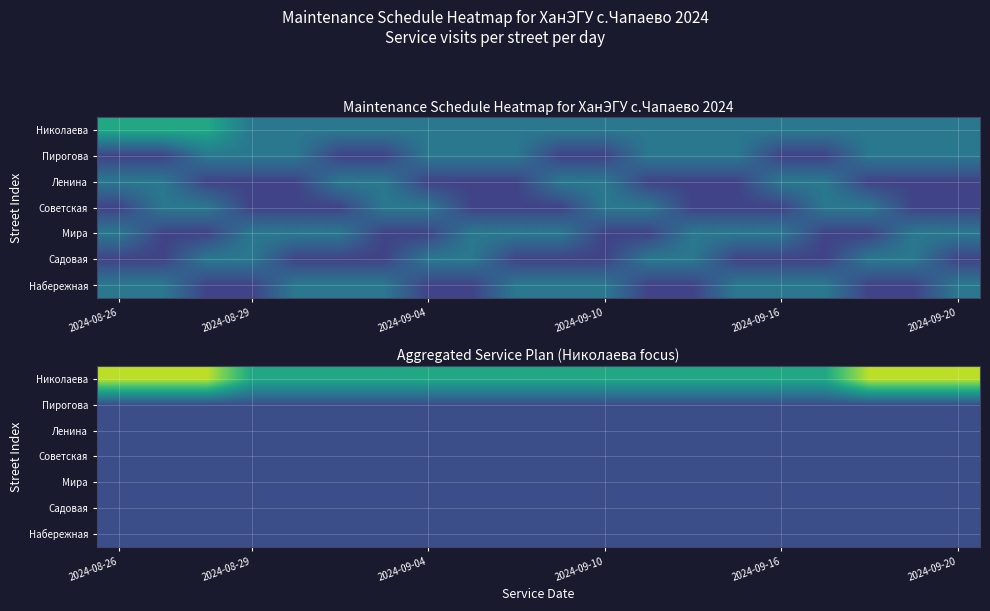

Which series has the largest total across all categories?

Николаева